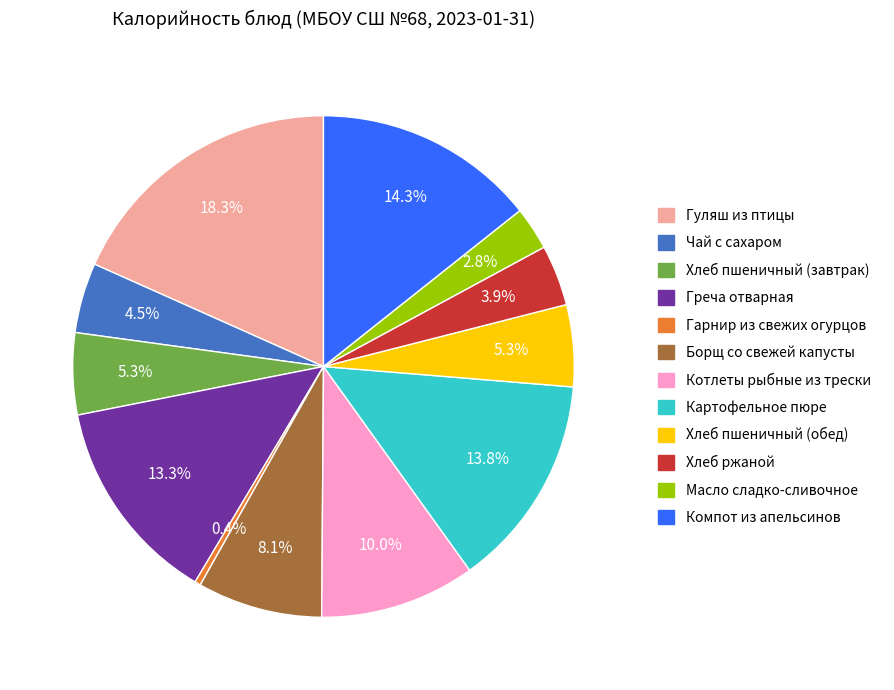

Which category has the biggest portion of the pie?

Гуляш из птицы